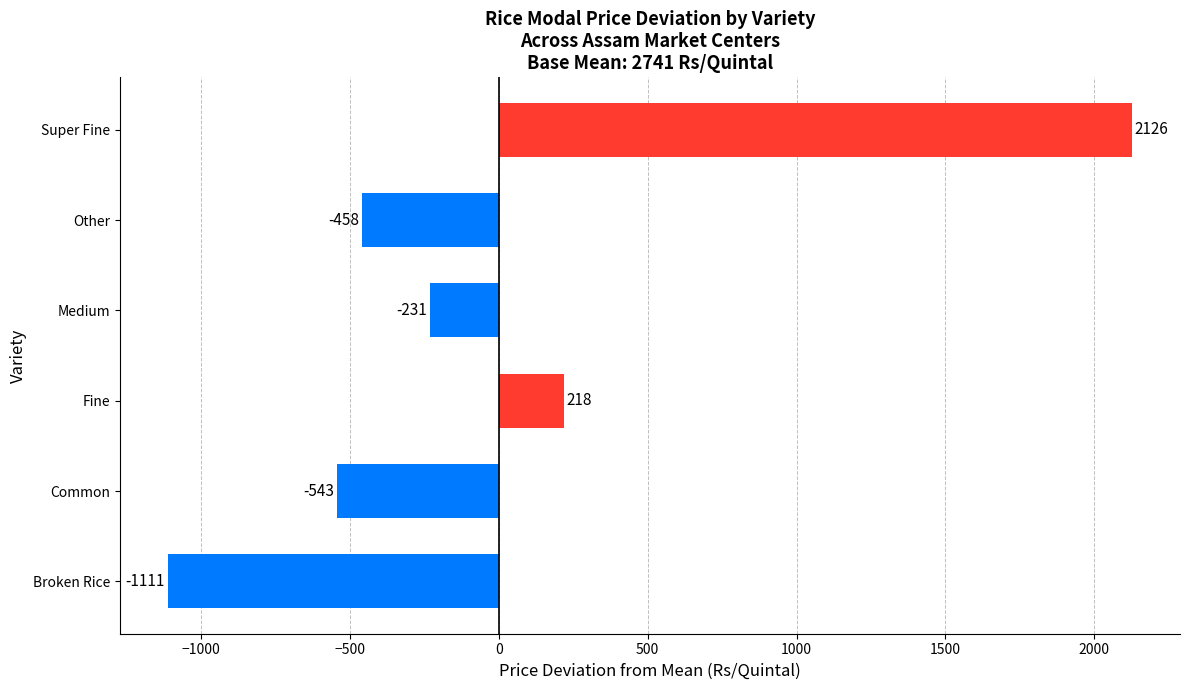

What is the smallest value displayed?

-1111.2